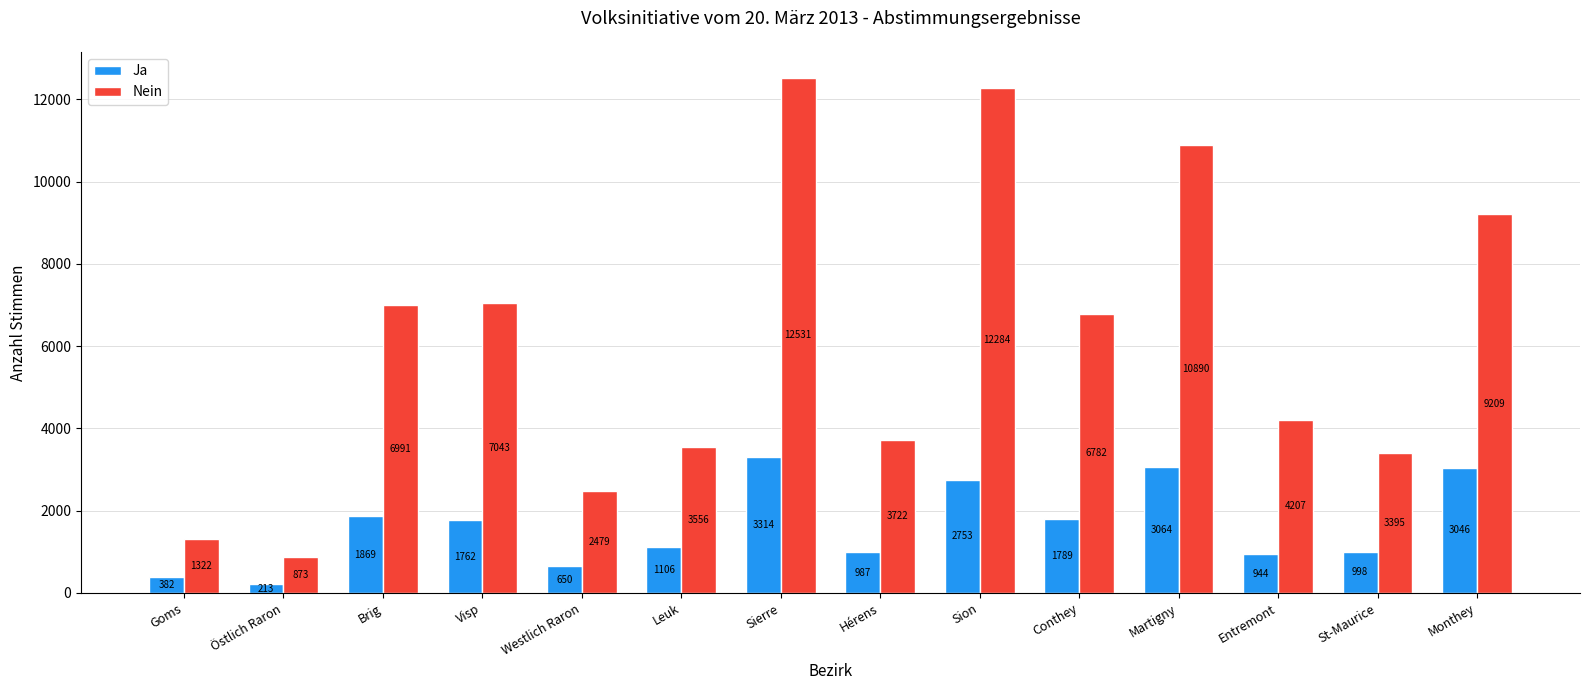

At which label does Ja first exceed 1762?

Brig